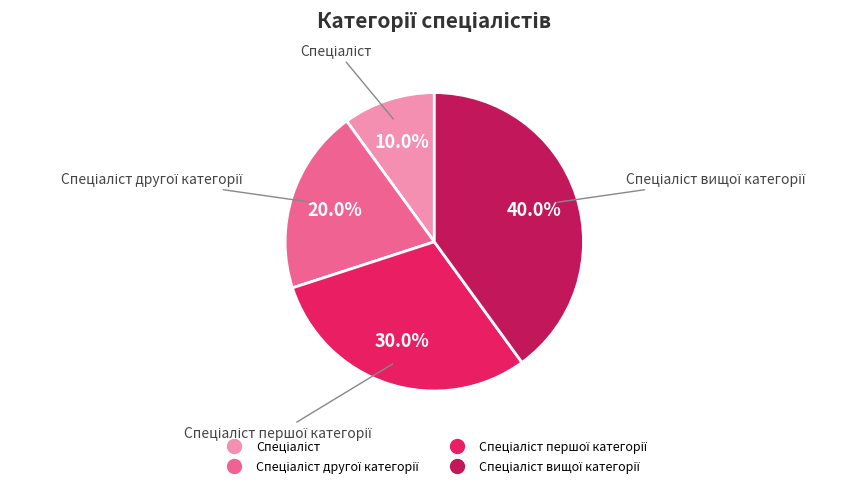

Does any single category account for the majority?

No